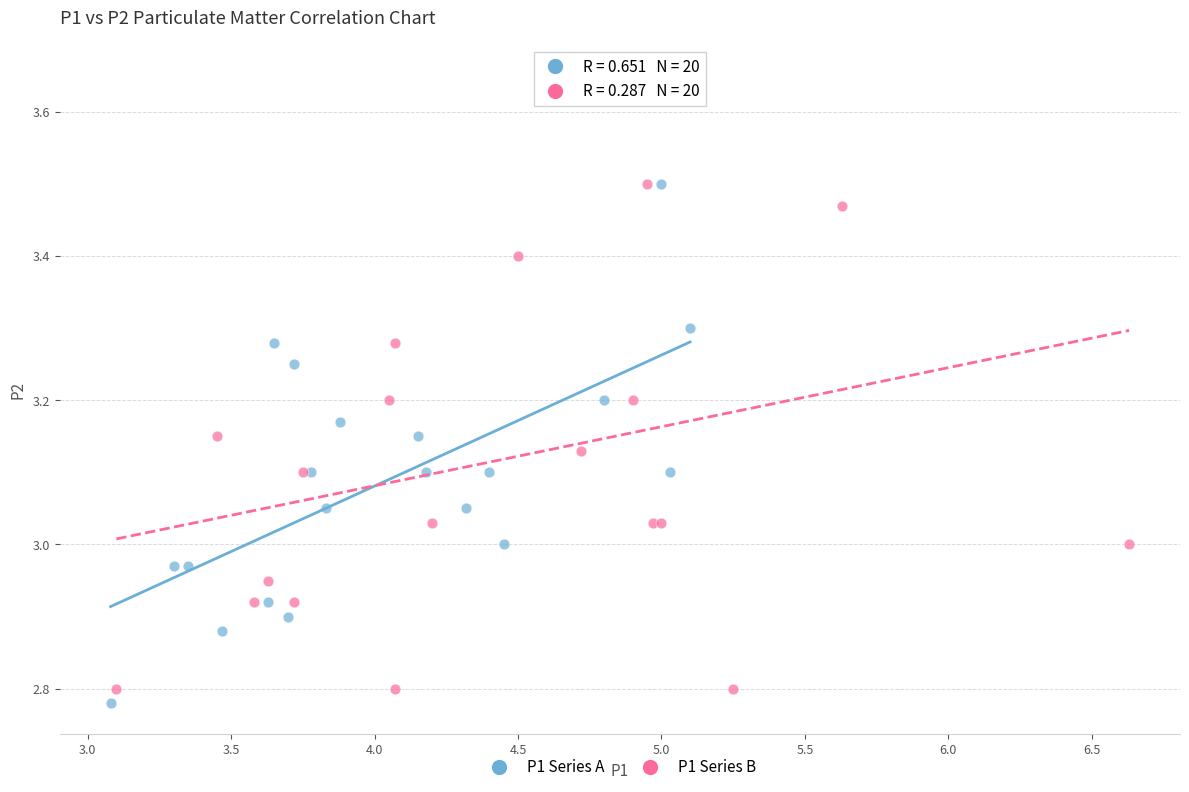

Which series reaches the maximum Y coordinate?

P1 Series B